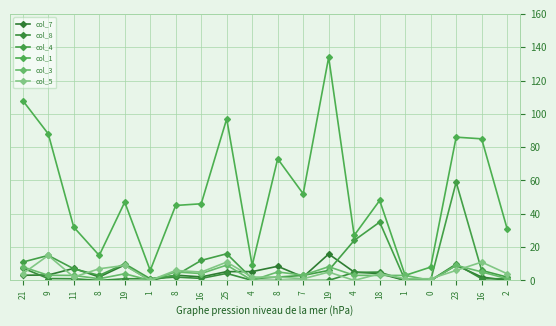

Reading left to right, extract all data points from this chart.

col_7: 3.1	3.3	7.2	2.1	9.3	0.0	3.2	2.1	5.3	5.3	8.5	2.1	15.9	5.0	4.1	0.0	0.0	9.1	2.0	0.0
col_8: 7.4	1.1	1.0	0.0	1.0	1.0	2.0	1.2	4.2	0.0	0.0	0.0	0.0	4.8	5.0	0.0	0.0	9.8	1.0	1.0
col_4: 11.0	15.0	7.0	3.0	10.0	1.0	3.0	12.0	16.0	1.0	2.0	3.0	6.0	24.0	35.0	0.0	0.0	59.0	6.0	2.0
col_1: 108.0	88.0	32.0	15.0	47.0	6.0	45.0	46.0	97.0	9.0	73.0	52.0	134.0	27.0	48.0	3.0	8.0	86.0	85.0	31.0
col_3: 8.2	3.1	3.0	1.0	4.0	0.0	5.1	4.1	9.2	0.0	5.1	3.1	8.2	3.1	3.0	3.0	0.0	9.1	5.1	1.0
col_5: 4.0	15.0	2.0	7.0	9.0	0.0	6.0	5.0	11.0	2.0	2.0	1.0	5.0	0.0	4.0	1.0	1.0	6.0	11.0	4.0